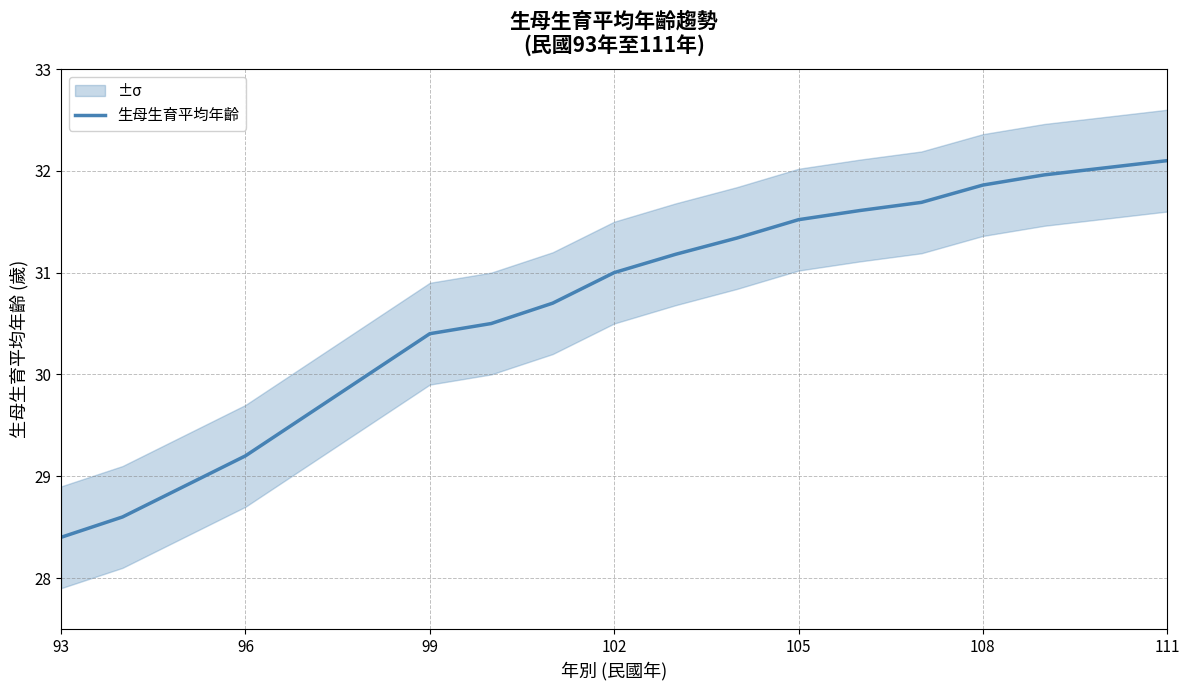

How many lines are shown in the chart?

1